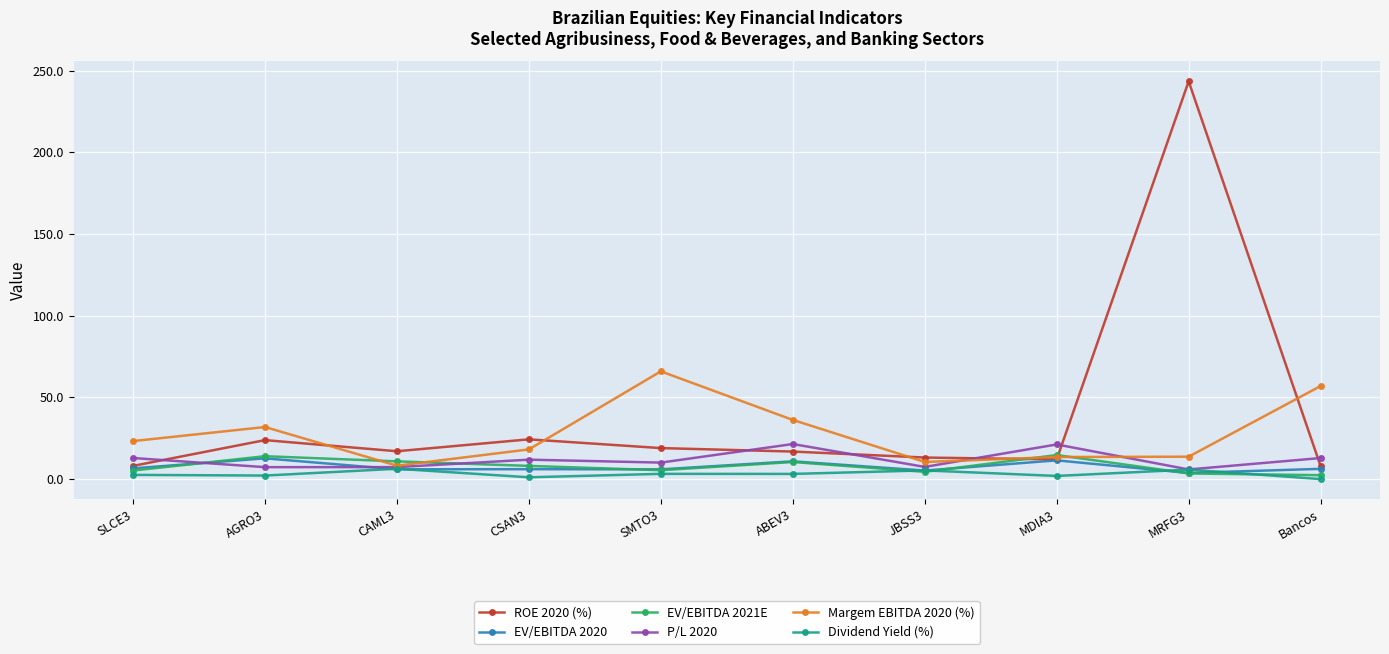

The value of EV/EBITDA 2020 at MRFG3 is 3.8. True or false?

True